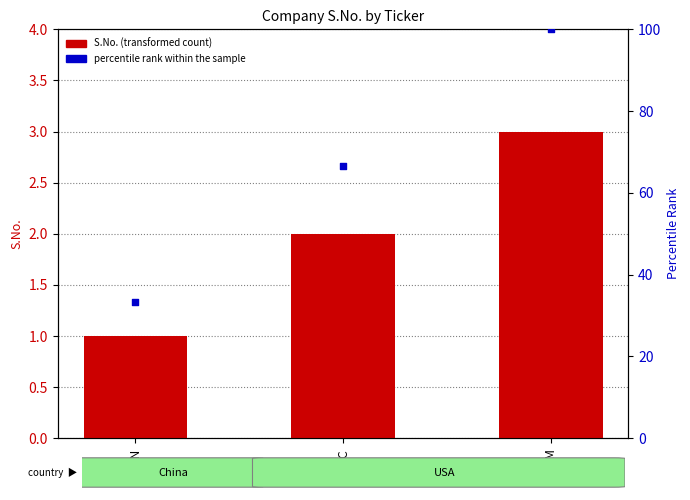

Is the value of S.No. (transformed count) at PLIN greater than the value of percentile rank within the sample at SAFM?

No